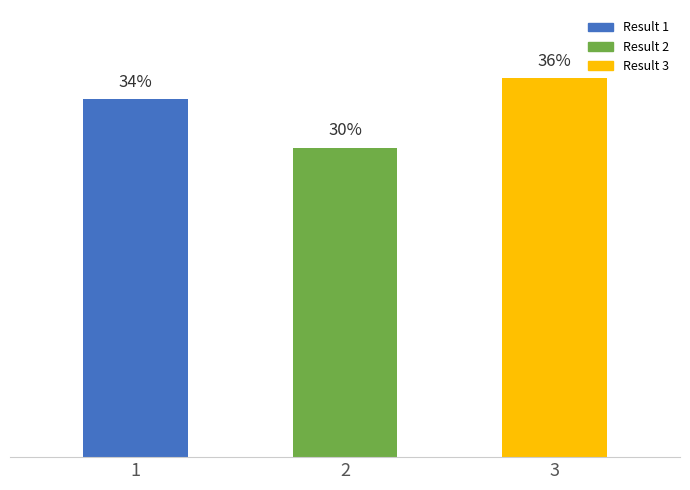

How many data points does each series have?

3